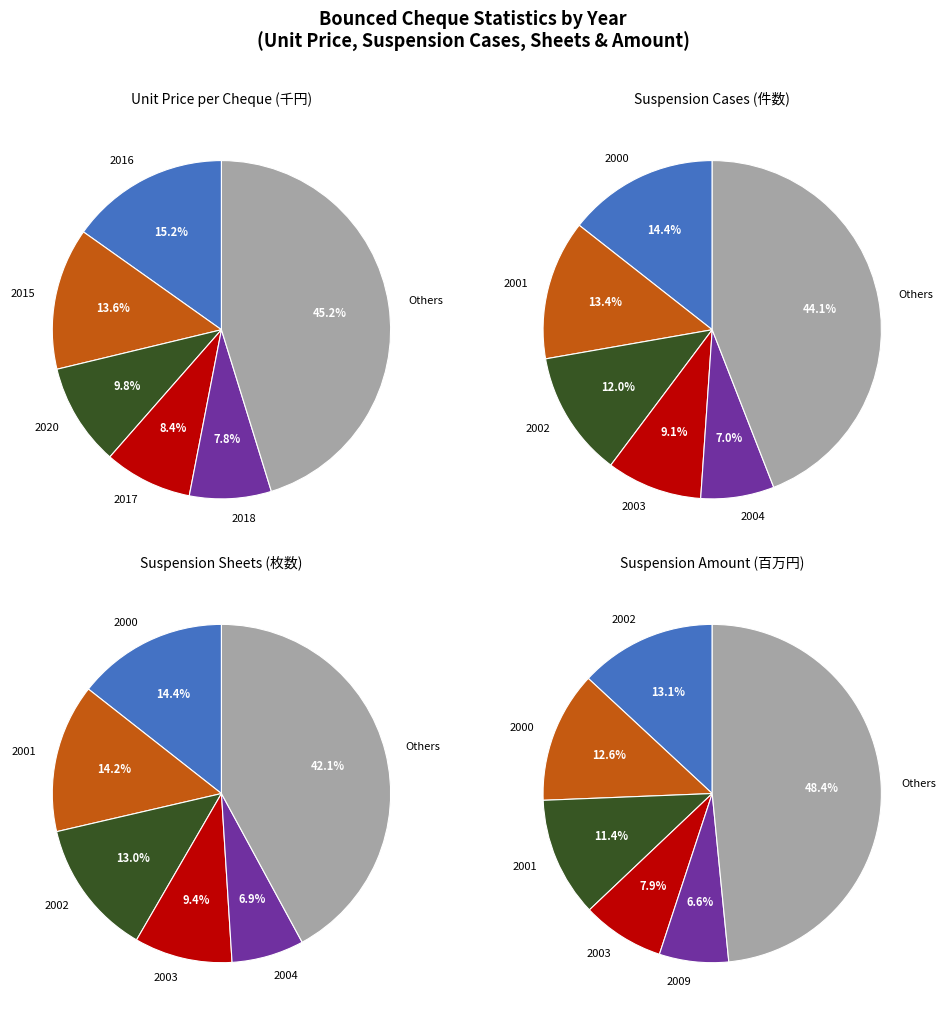

Is the sum of 2014 and 2010 greater than half?

No